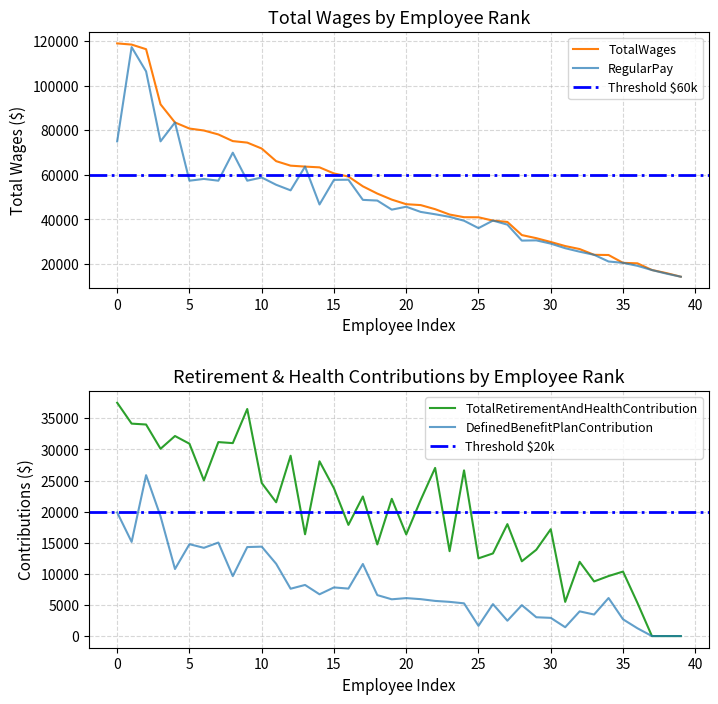

What is the sum of the TotalRetirementAndHealthContribution values at 36 and 32?

17257